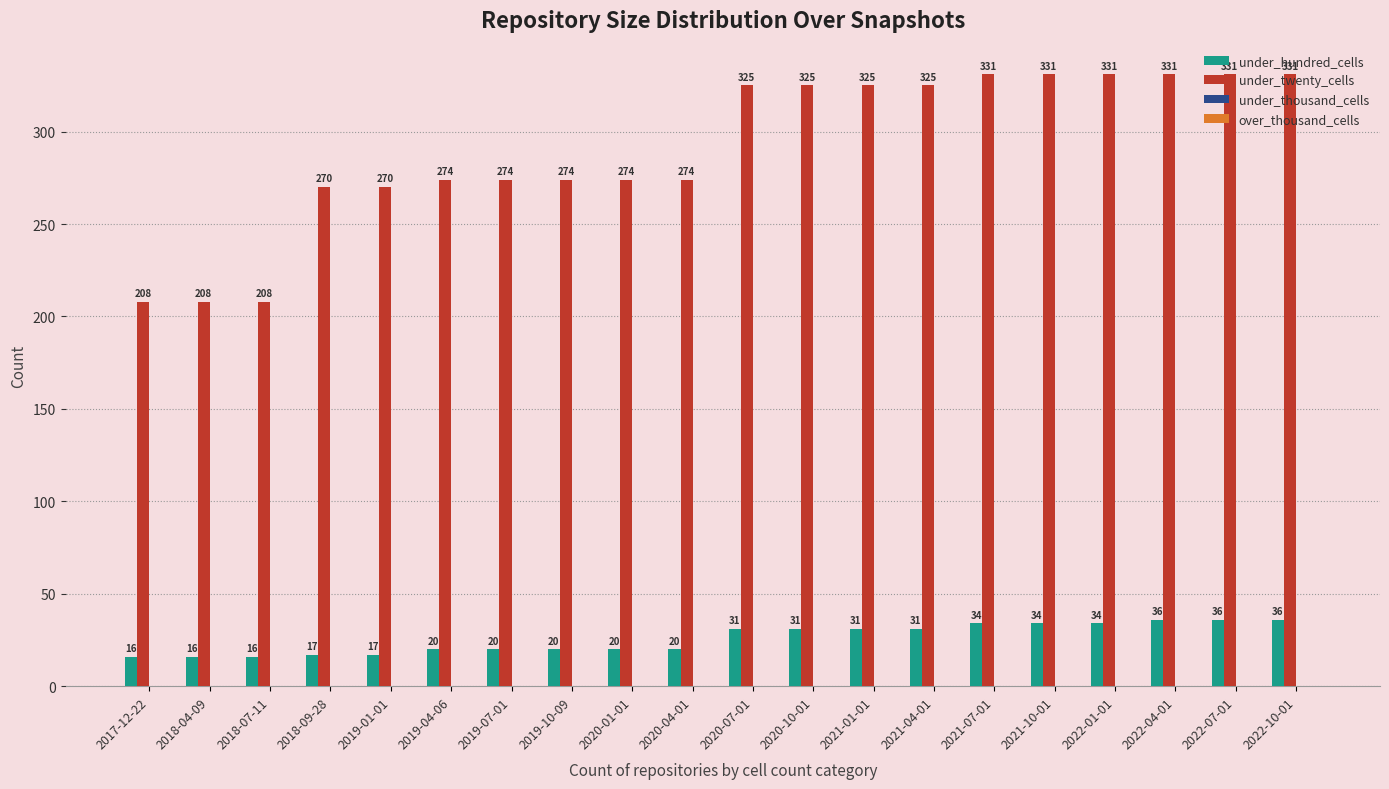

At how many categories does at least one series exceed 327?

6